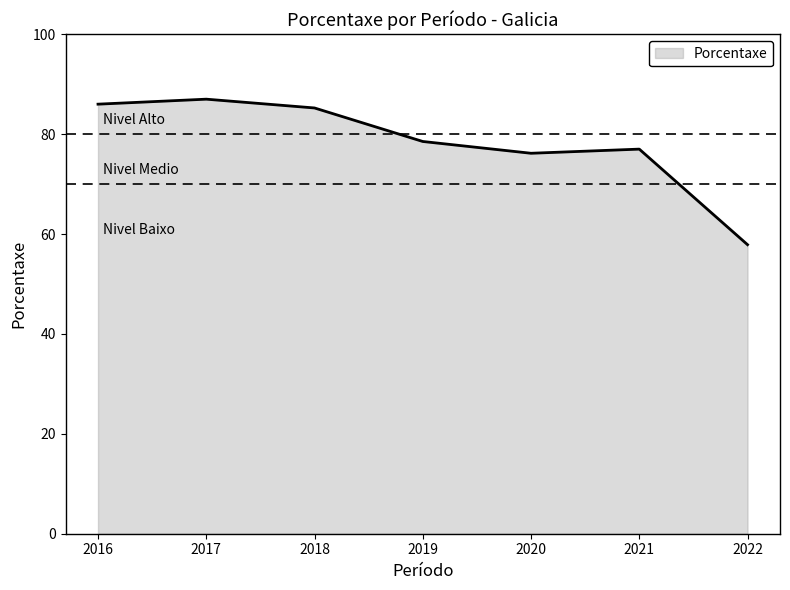

How many interior local valleys (lower than both neighbors) does the data have?

1